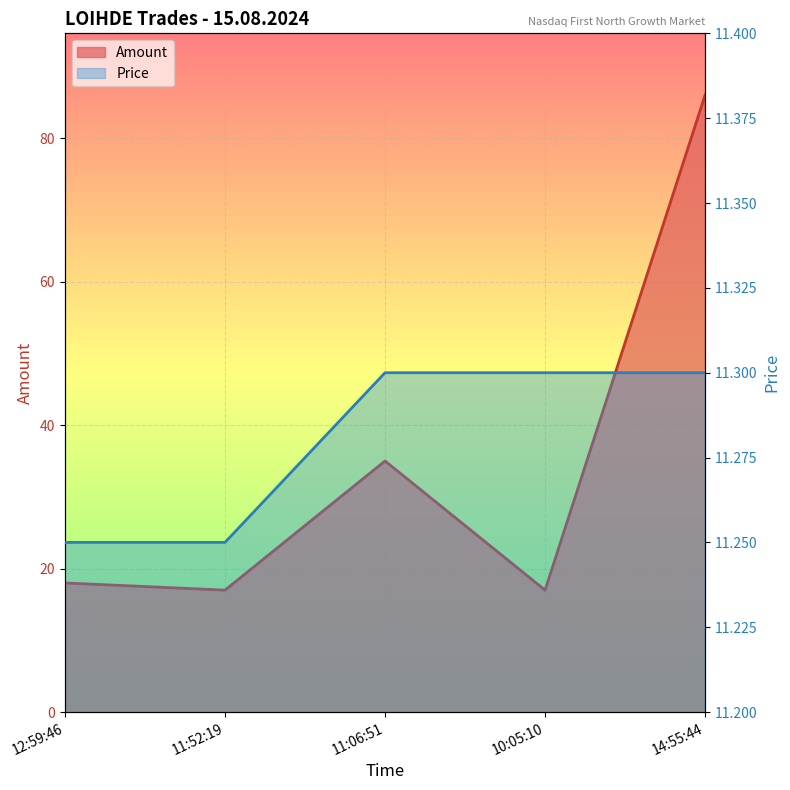

What is the difference between the highest and lowest values at 14:55:44?

74.7